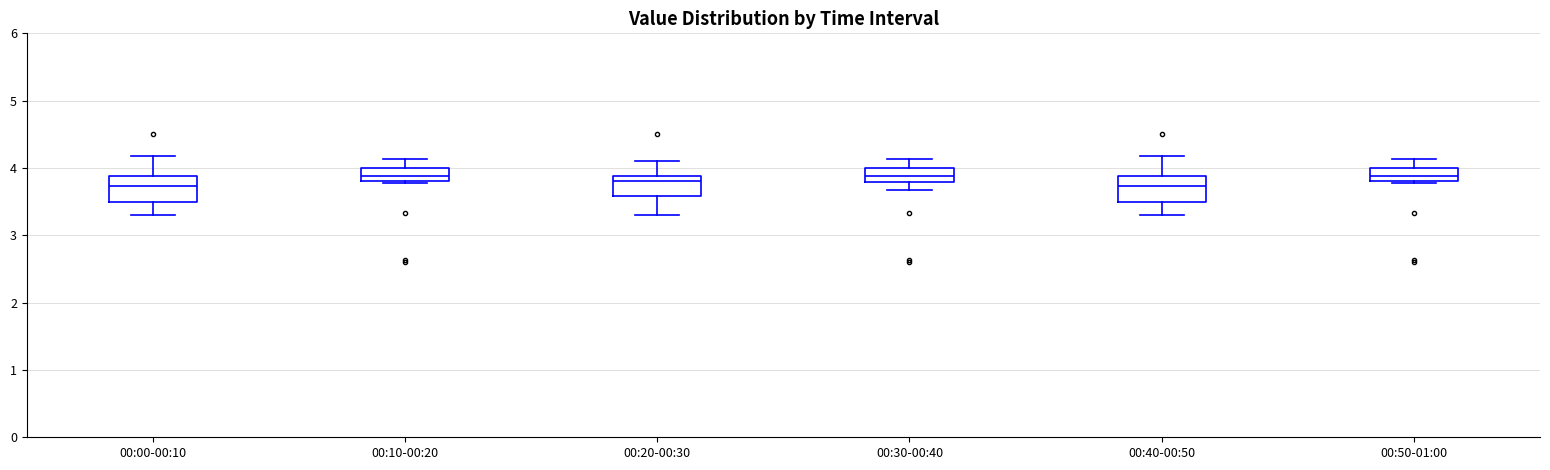

Where is the lower edge of the box for 00:20-00:30 on the y-axis? The values are not printed on the chart, so give them approximately, as read against the axis.

3.6